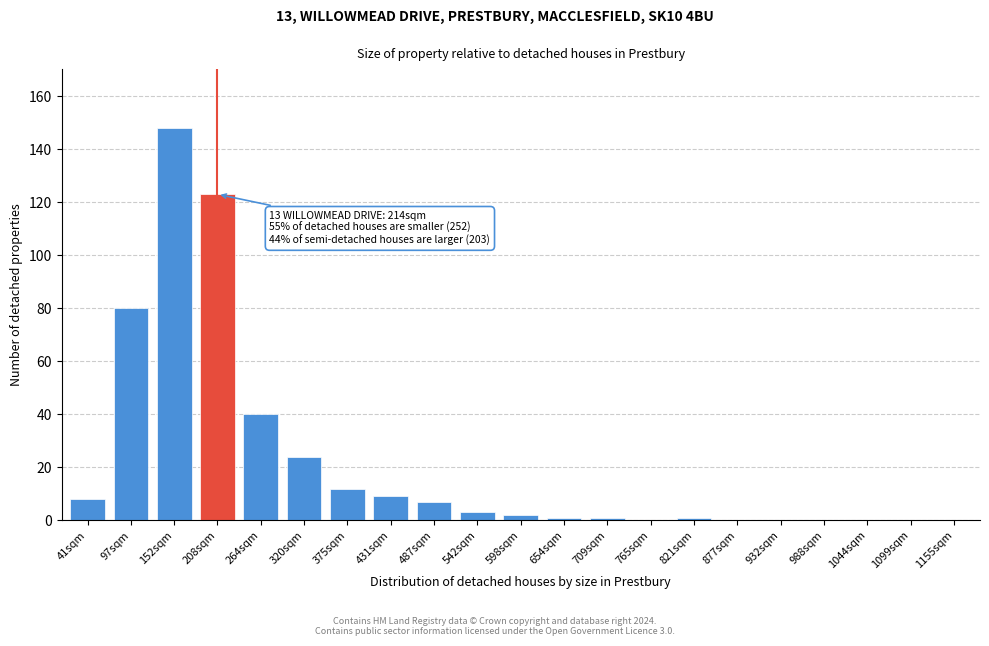

Reading right to left, what are all the values shown in this chart?

1155sqm=0	1099sqm=0	1044sqm=0	988sqm=0	932sqm=0	877sqm=0	821sqm=1	765sqm=0	709sqm=1	654sqm=1	598sqm=2	542sqm=3	487sqm=7	431sqm=9	375sqm=12	320sqm=24	264sqm=40	208sqm=123	152sqm=148	97sqm=80	41sqm=8